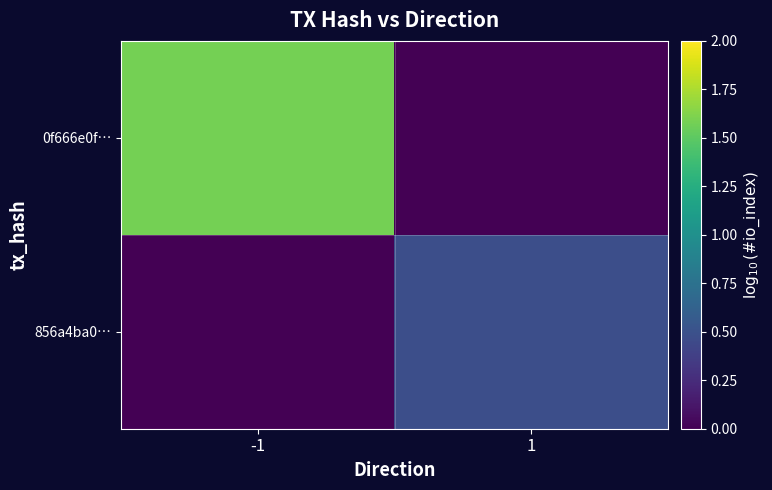

What is the maximum value shown in the chart?

1.6